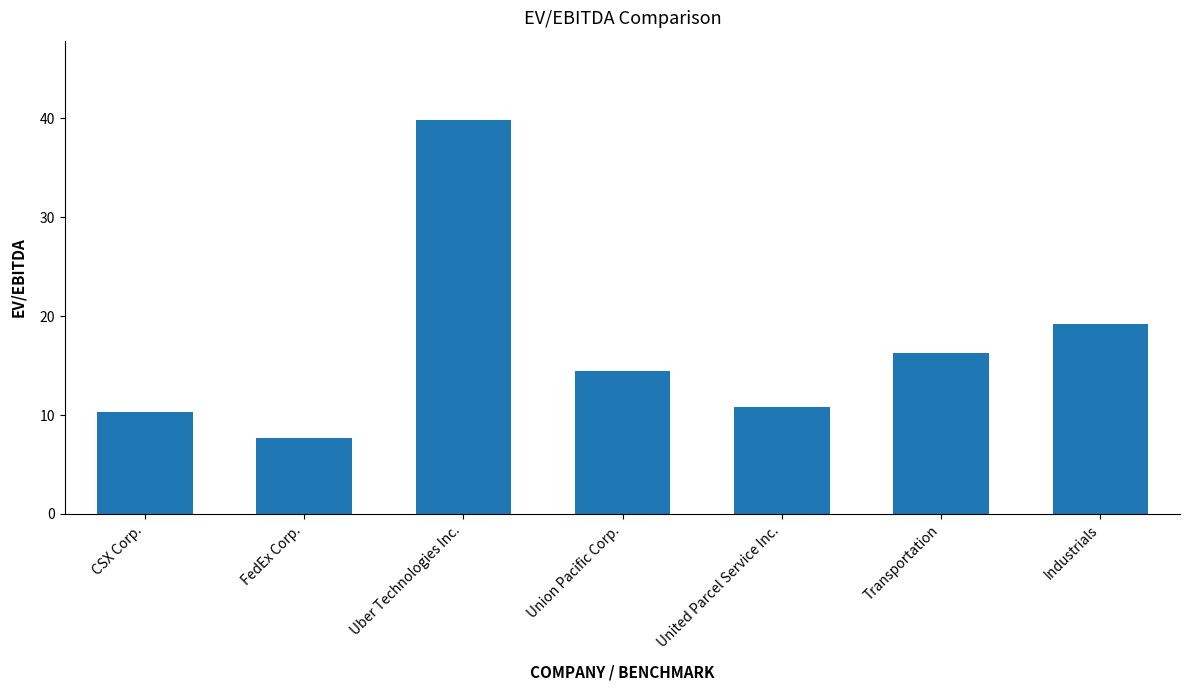

Where is the data nearest to the value 23?

Industrials